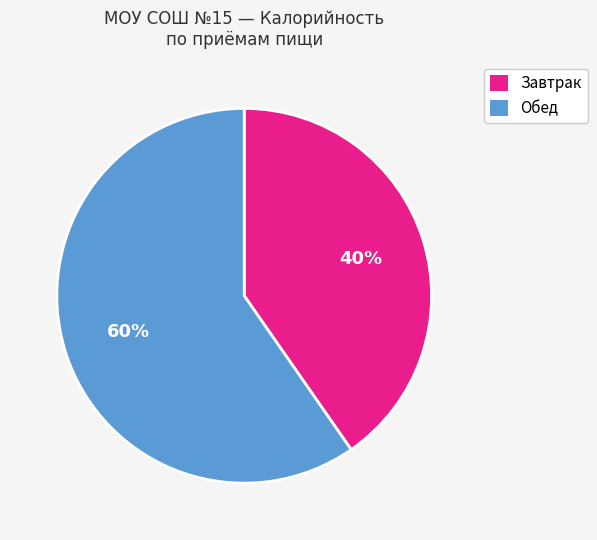

To the nearest percent, what is the average slice percentage?

50%